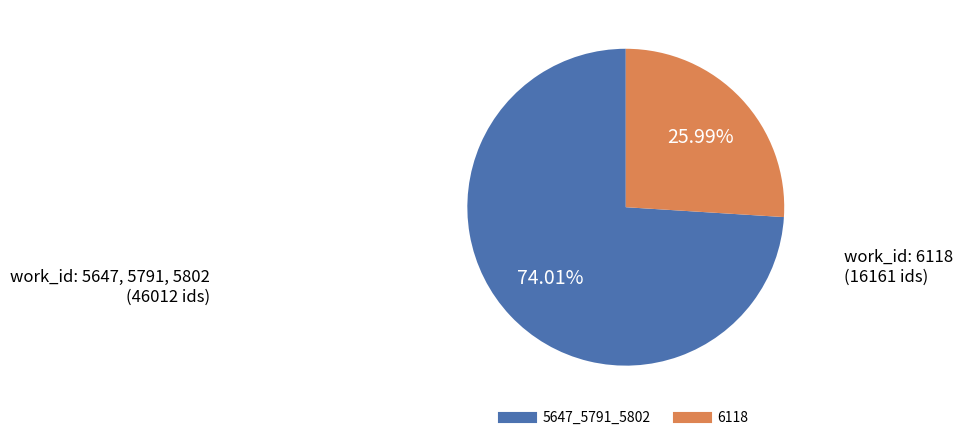

Is there any slice that represents more than half of the pie?

Yes